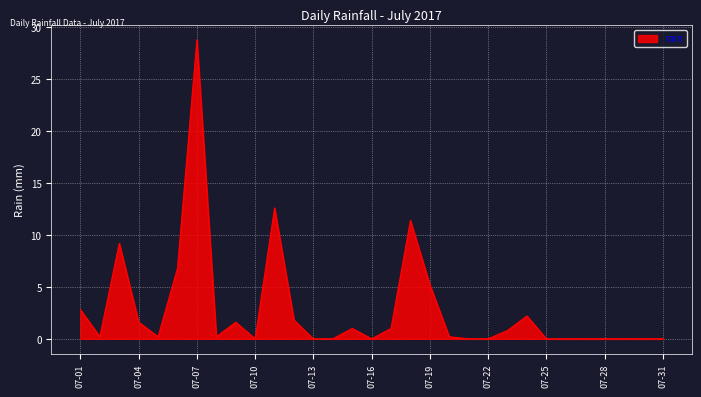

What is the sum of all values?

87.6